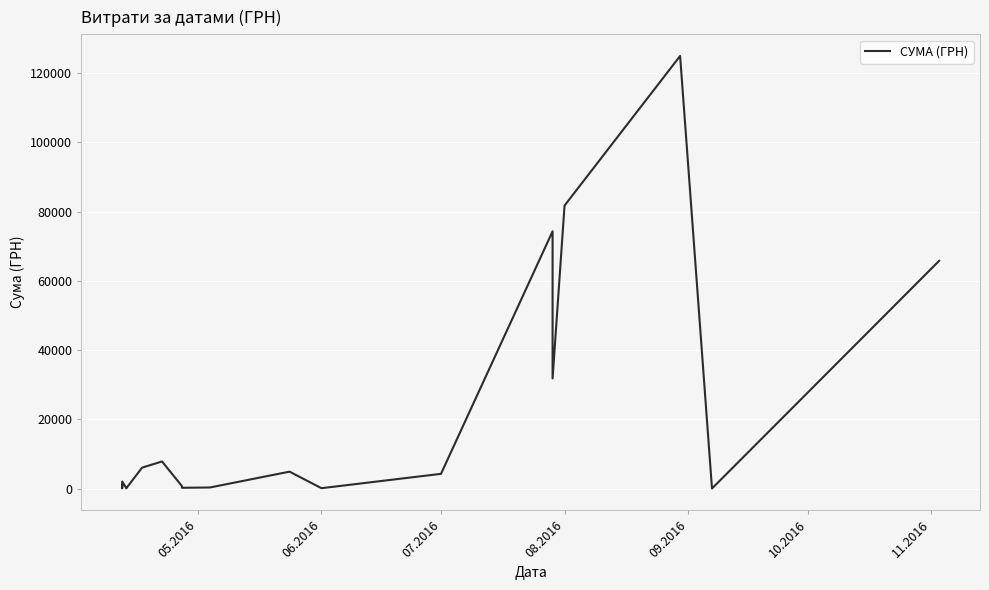

The value at 14 is 111447.8. True or false?

False